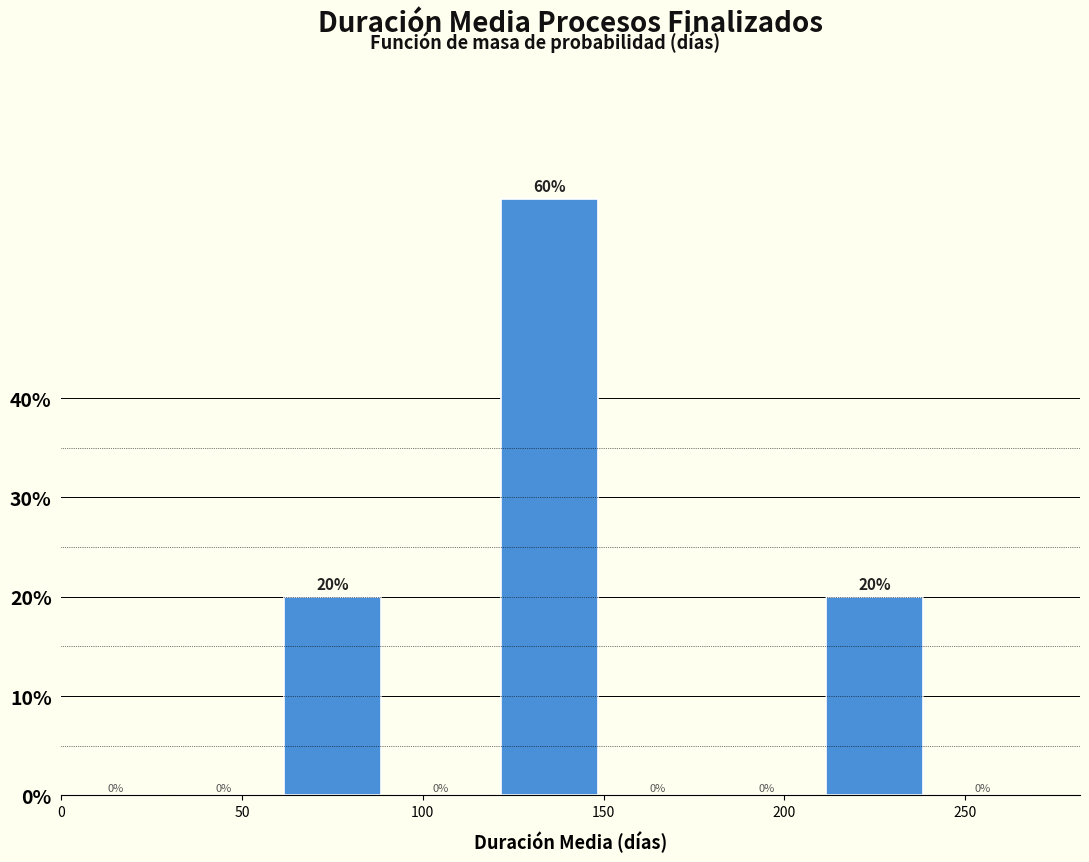

Reading left to right, list every bar in this chart as the range it spans on the x-axis followed by its height.

0 to 30: 0
30 to 60: 0
60 to 90: 20
90 to 120: 0
120 to 150: 60
150 to 180: 0
180 to 210: 0
210 to 240: 20
240 to 270: 0